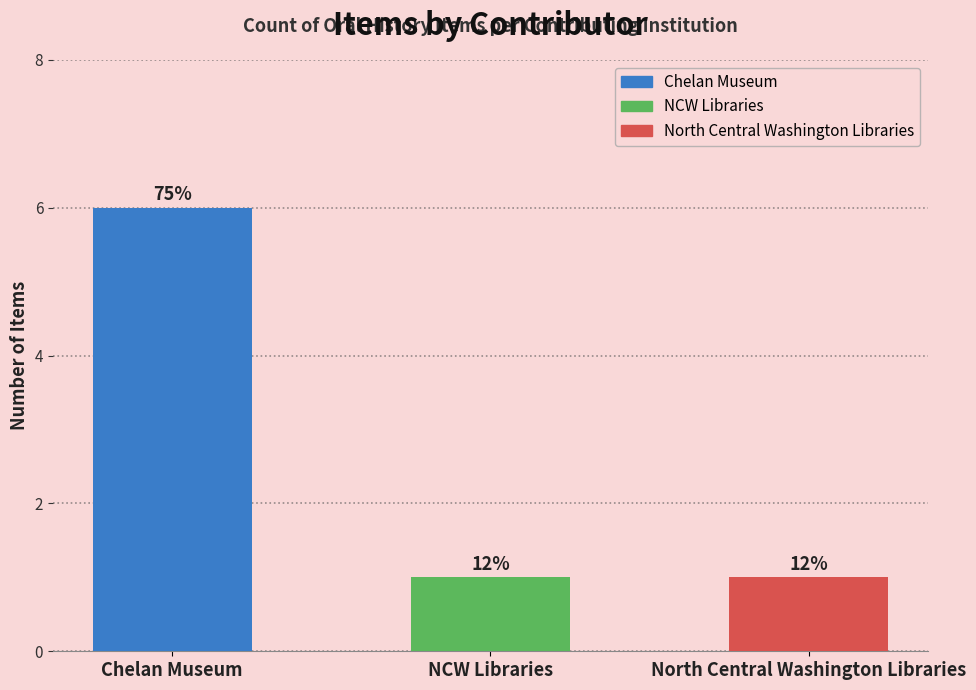

What is the label of the 3rd bar from the right?

Chelan Museum